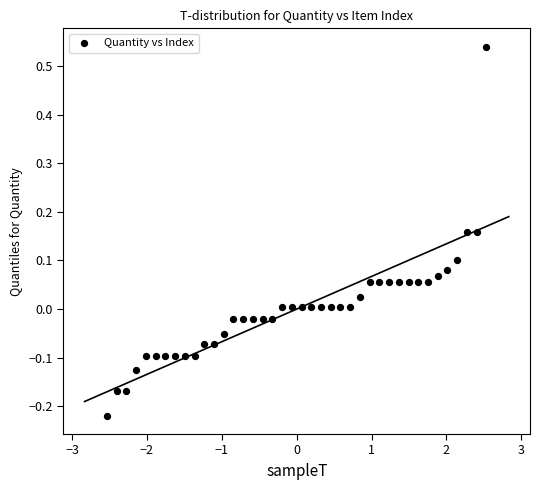

What is the range of X values (max minus min)?

5.1